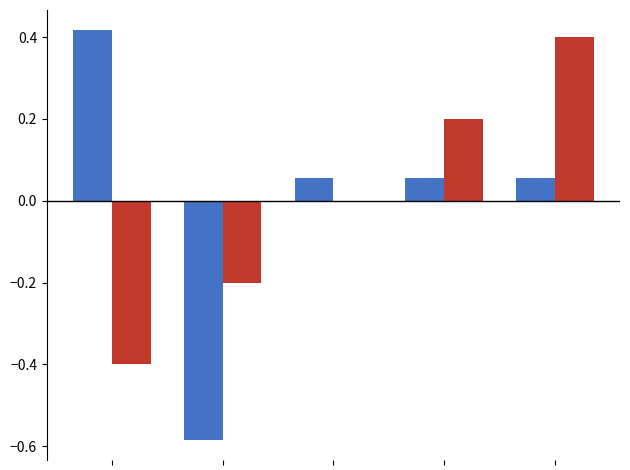

The value of Result at 2 is -0.5. True or false?

False